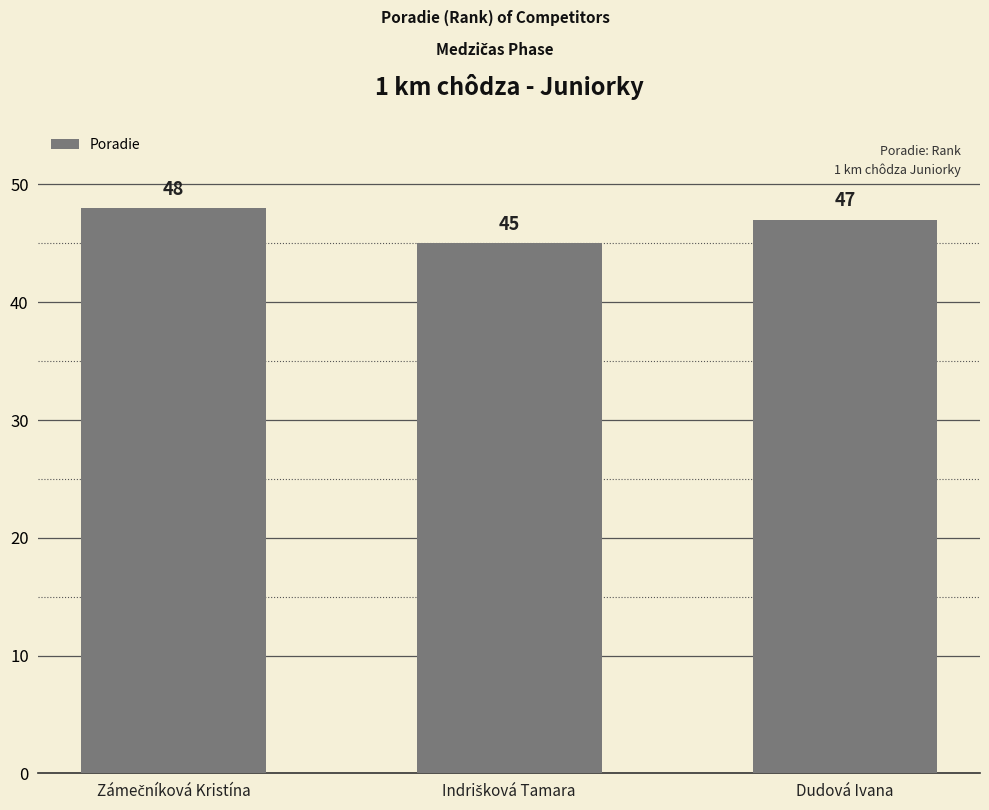

The value at Dudová Ivana is 47. True or false?

True